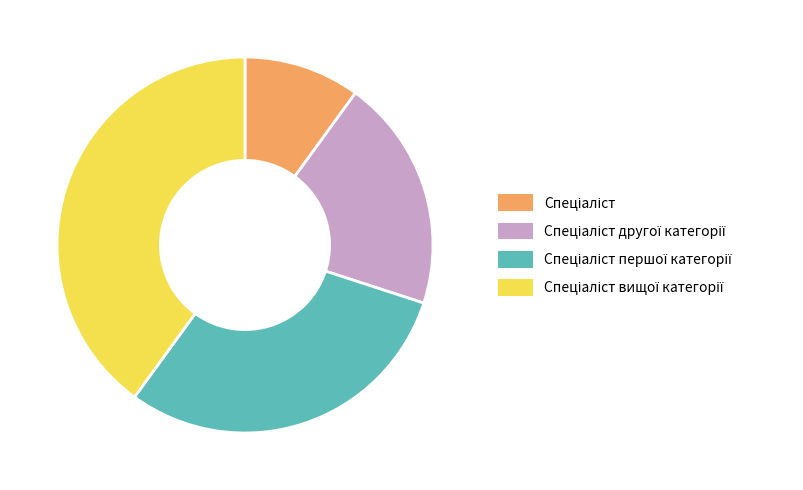

Does any single category account for the majority?

No